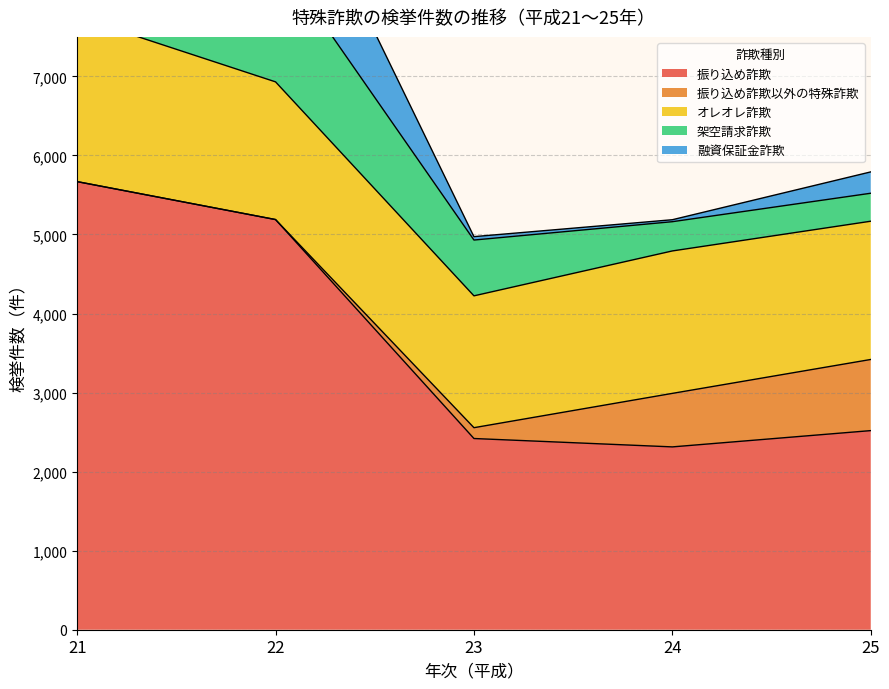

Reading right to left, what are all the values shown in this chart?

振り込め詐欺: 2519	2313	2419	5189	5669
振り込め詐欺以外の特殊詐欺: 900	677	137	0	0
オレオレ詐欺: 1749	1802	1668	1742	2086
架空請求詐欺: 354	370	706	1607	1137
融資保証金詐欺: 270	25	43	1600	2026